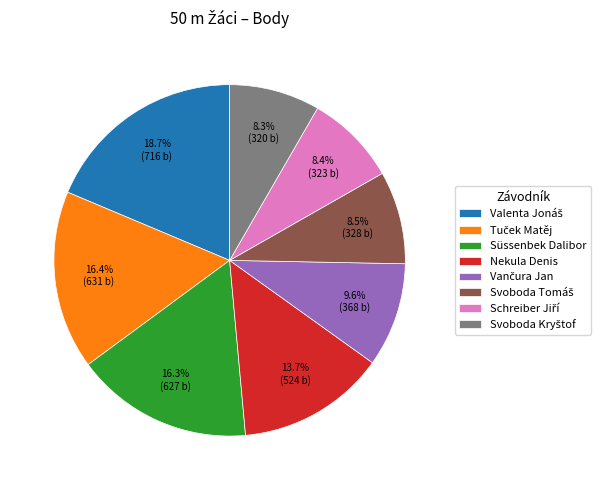

Does any single category account for the majority?

No